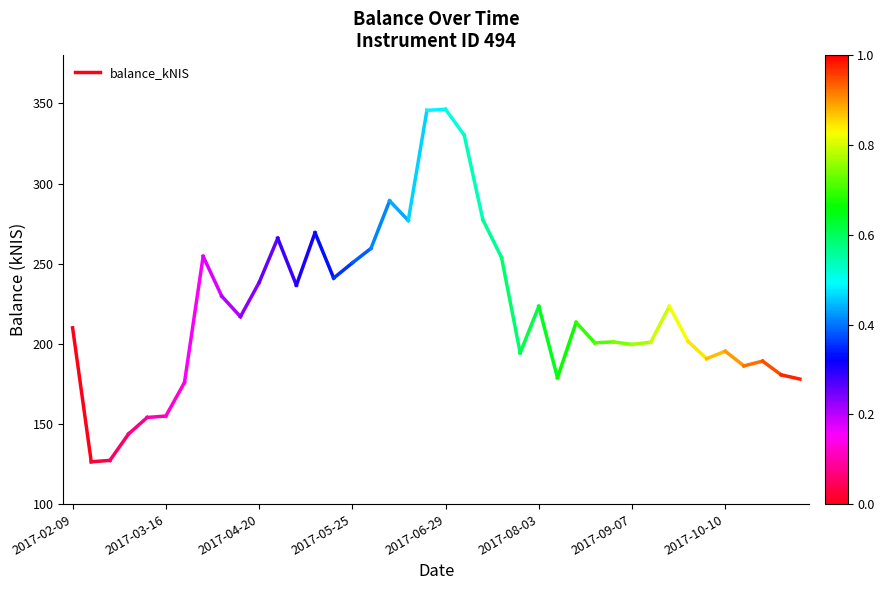

What is the label of the 1st point from the left?

2017-02-09